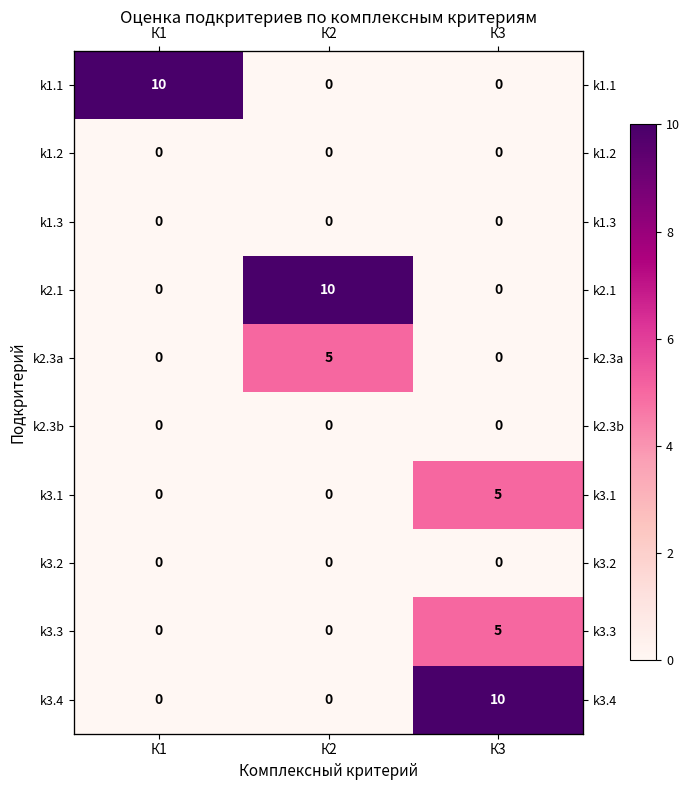

Which series has the largest total across all categories?

k1.1